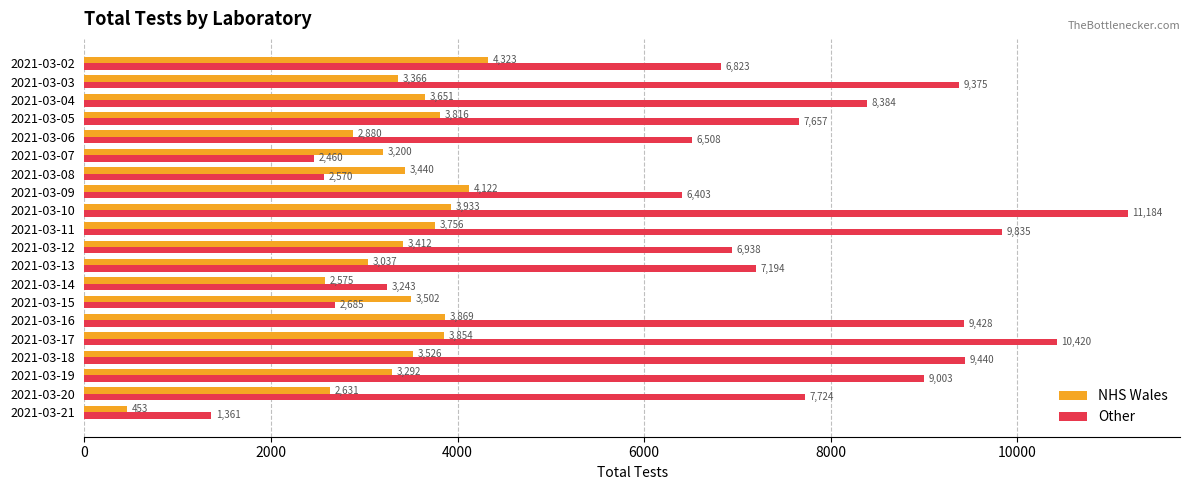

Rank the series by their maximum value, from highest to lowest.

Other, NHS Wales